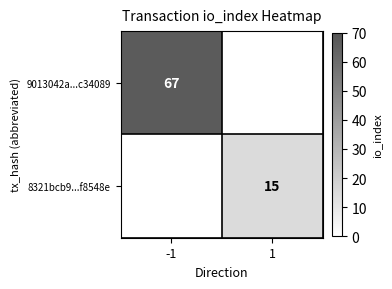

True or false: 8321bcb9...f8548e has a value of 15 at 1.

True